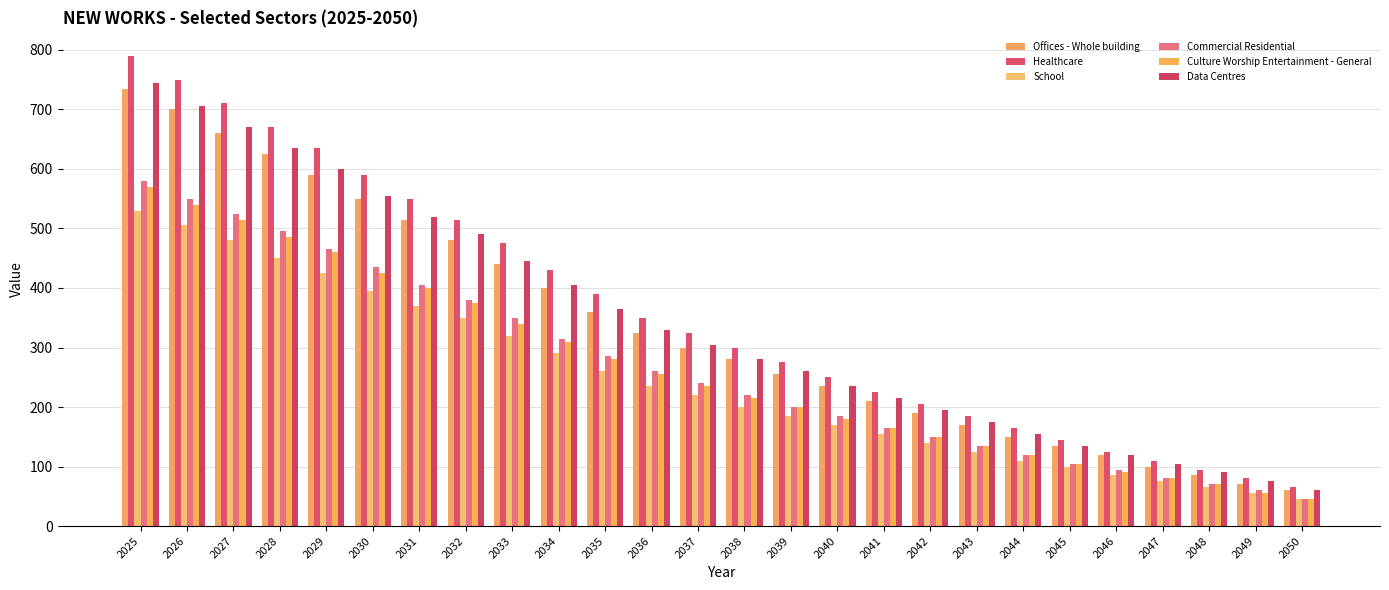

At how many categories does at least one series exceed 542?

7